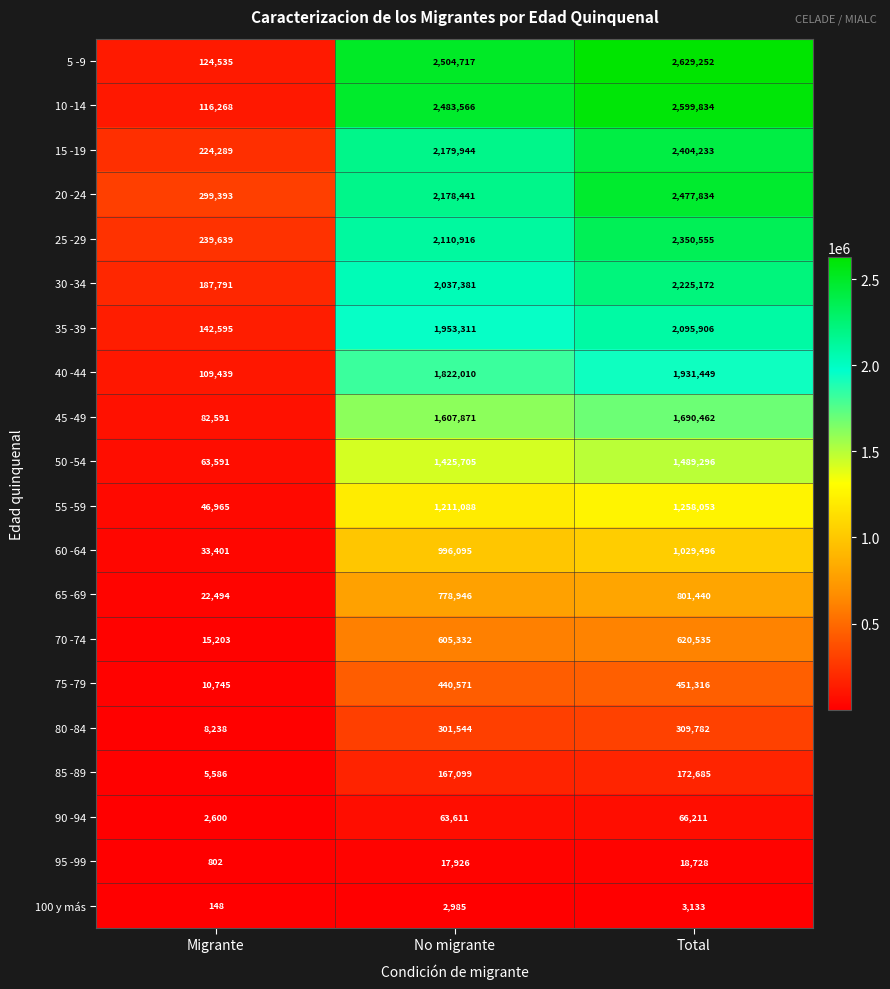

At which label does 35 -39 reach its peak?

Total